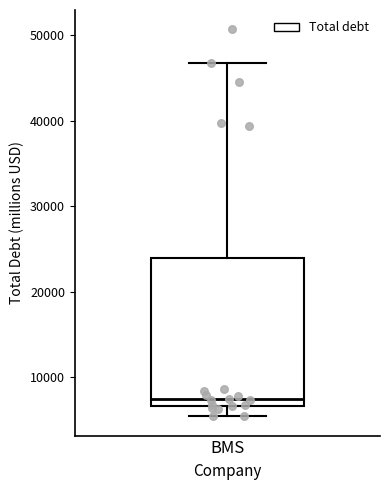

Transcribe this box plot: give where the median line is, the range the box spans, and where the two whiskers end, as read against the y-axis. The values are not printed on the chart, so give them approximately, as read against the axis.

median 7000 (just above the box's lower edge), box 7000 to 24000, whiskers 5000 to 47000